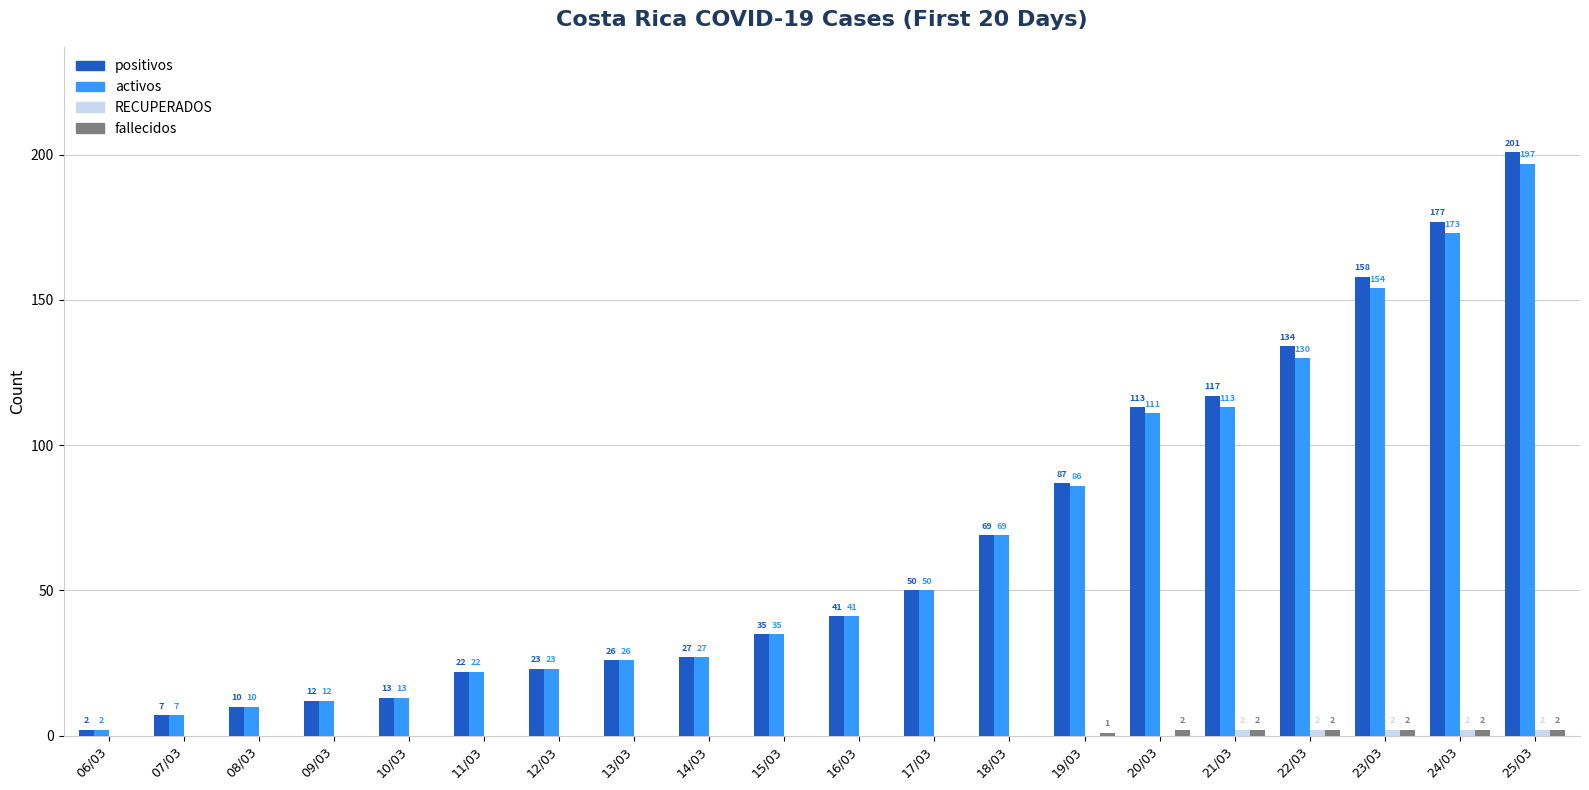

Which series has the largest total across all categories?

positivos